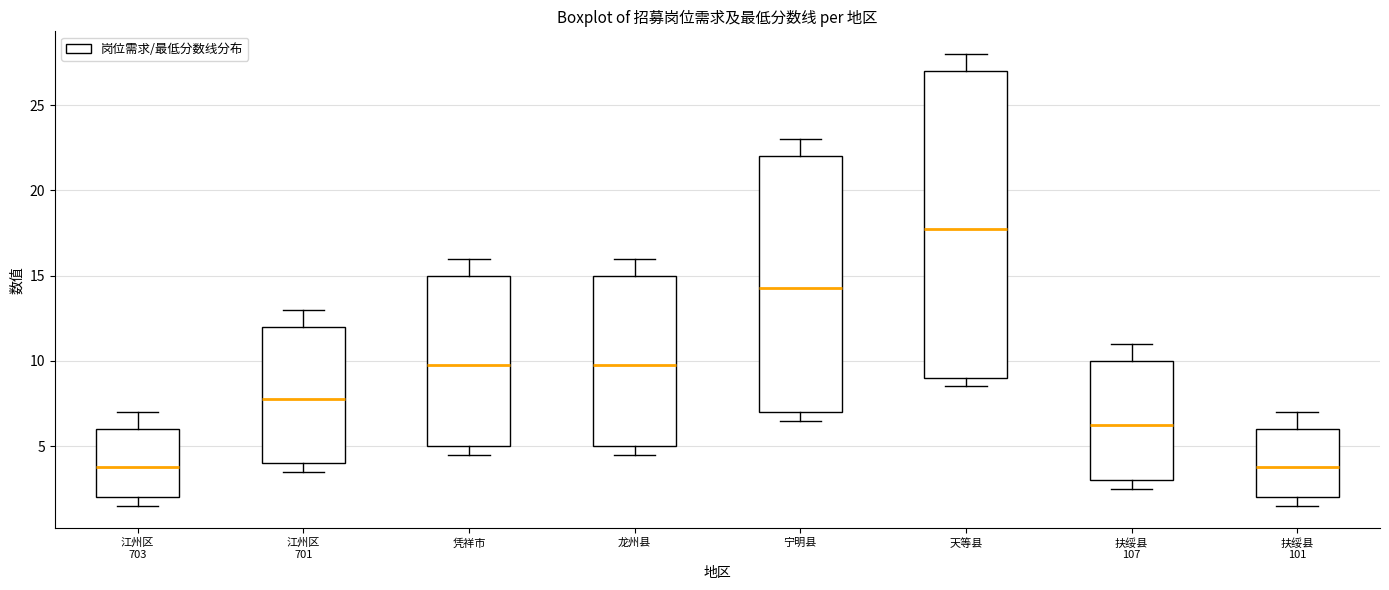

Reading left to right, transcribe this box plot: for each box, give where its median line is, the range the box spans, and where its two whiskers end, as read against the y-axis. The values are not printed on the chart, so give them approximately, as read against the axis.

江州区 703: median 4.0, box 2.0 to 6.0, whiskers 1.5 to 7.0
江州区 701: median 8.0, box 4.0 to 12.0, whiskers 3.5 to 13.0
凭祥市: median 10.0, box 5.0 to 15.0, whiskers 4.5 to 16.0
龙州县: median 10.0, box 5.0 to 15.0, whiskers 4.5 to 16.0
宁明县: median 14.5, box 7.0 to 22.0, whiskers 6.5 to 23.0
天等县: median 18.0, box 9.0 to 27.0, whiskers 8.5 to 28.0
扶绥县 107: median 6.5, box 3.0 to 10.0, whiskers 2.5 to 11.0
扶绥县 101: median 4.0, box 2.0 to 6.0, whiskers 1.5 to 7.0